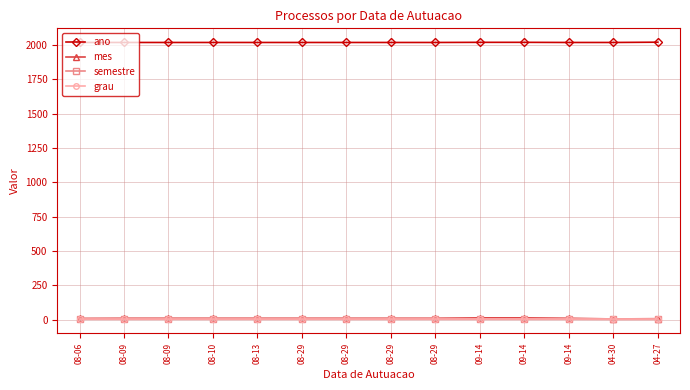

Reading right to left, extract all data points from this chart.

ano: 04-27=2020	04-30=2018	09-14=2018	09-14=2019	09-14=2019	08-29=2018	08-29=2018	08-29=2018	08-29=2018	08-13=2018	08-10=2018	08-09=2018	08-09=2018	08-06=2018
mes: 04-27=6	04-30=4	09-14=9	09-14=12	09-14=12	08-29=9	08-29=9	08-29=9	08-29=9	08-13=9	08-10=9	08-09=9	08-09=9	08-06=8
semestre: 04-27=1	04-30=1	09-14=2	09-14=2	09-14=2	08-29=2	08-29=2	08-29=2	08-29=2	08-13=2	08-10=2	08-09=2	08-09=2	08-06=2
grau: 04-27=2	04-30=2	09-14=2	09-14=2	09-14=2	08-29=2	08-29=2	08-29=2	08-29=2	08-13=2	08-10=2	08-09=2	08-09=2	08-06=2